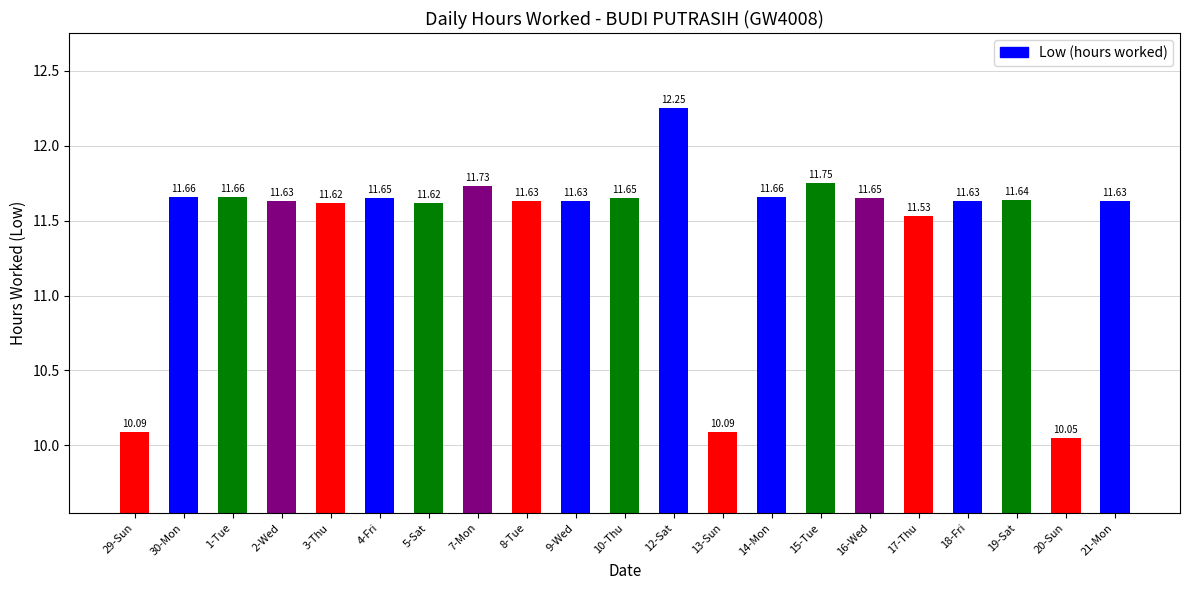

The chart shows a value of 17.1 at 14-Mon. True or false?

False